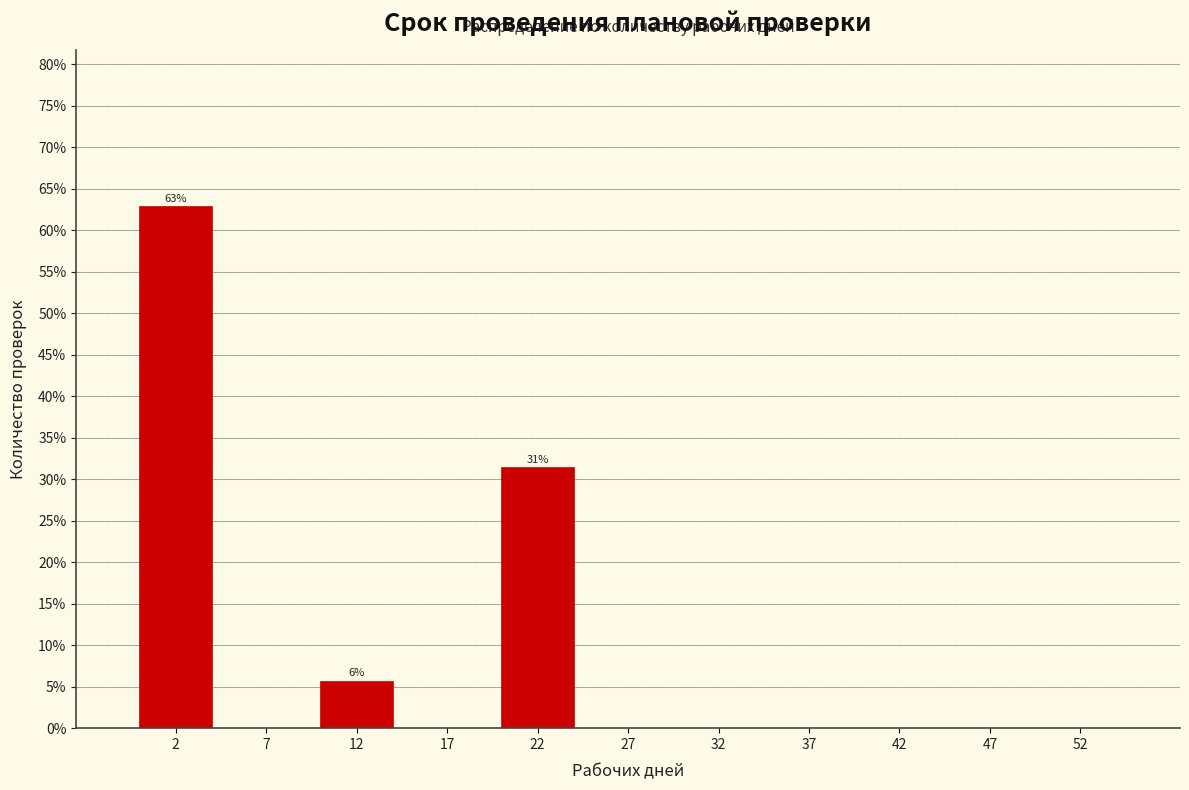

Which range on the x-axis has the tallest bar?

0 to 5